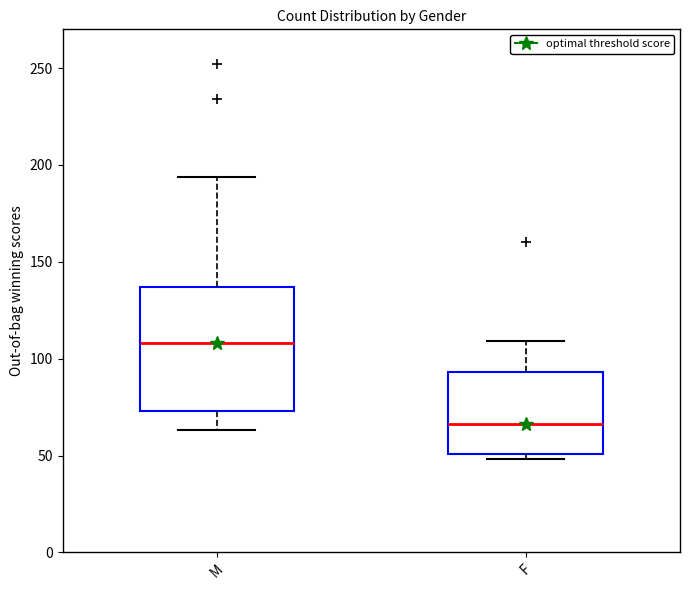

Which box has the highest median line?

M